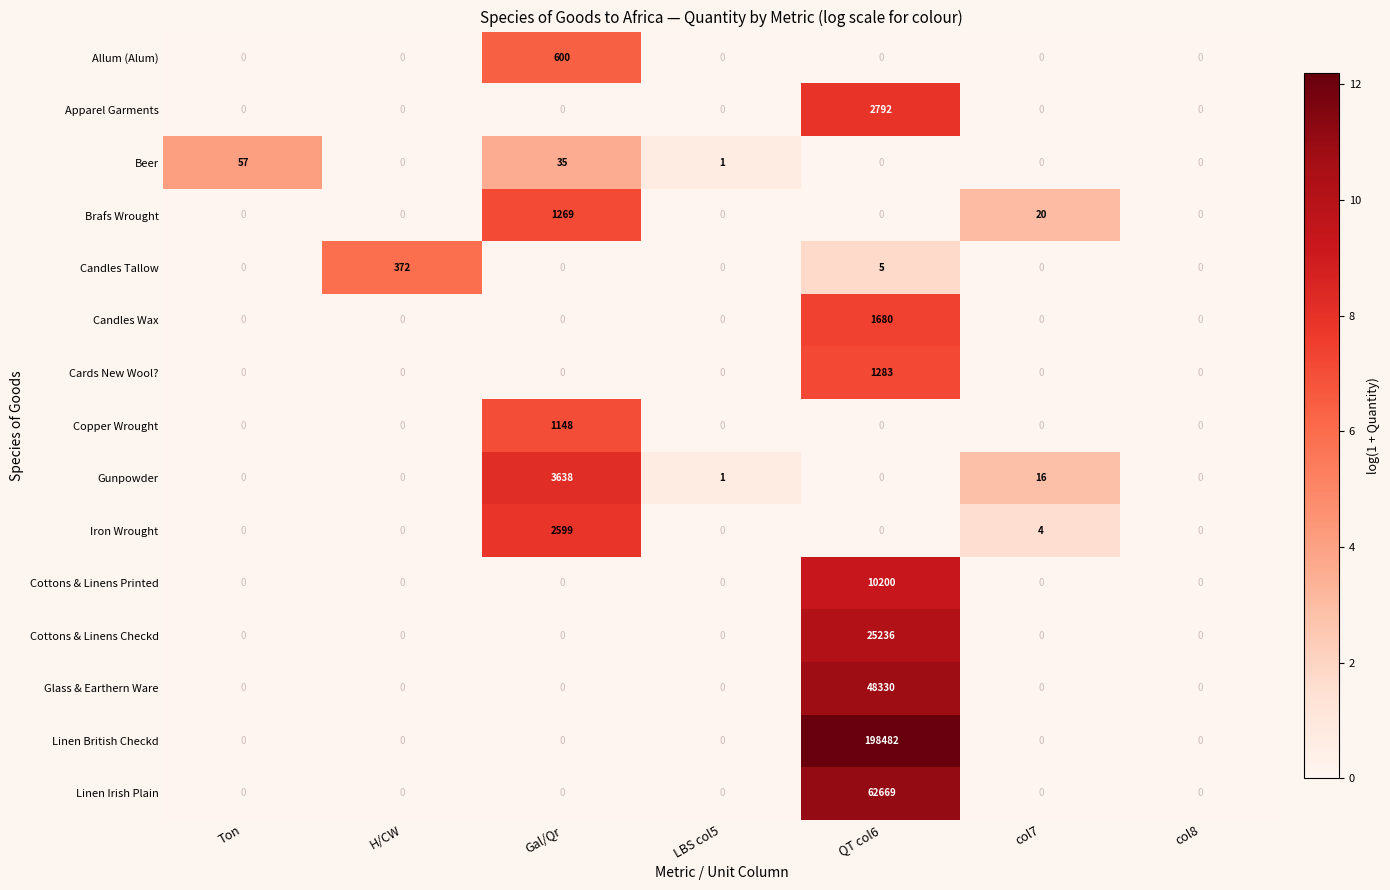

The value of Linen Irish Plain at col7 is -20524. True or false?

False